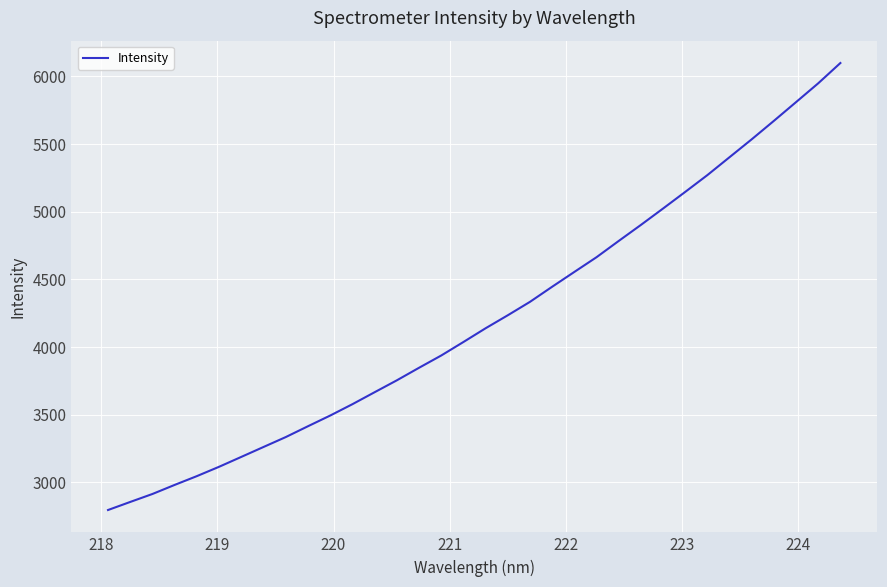

What is the difference between the maximum and minimum values?

3302.8